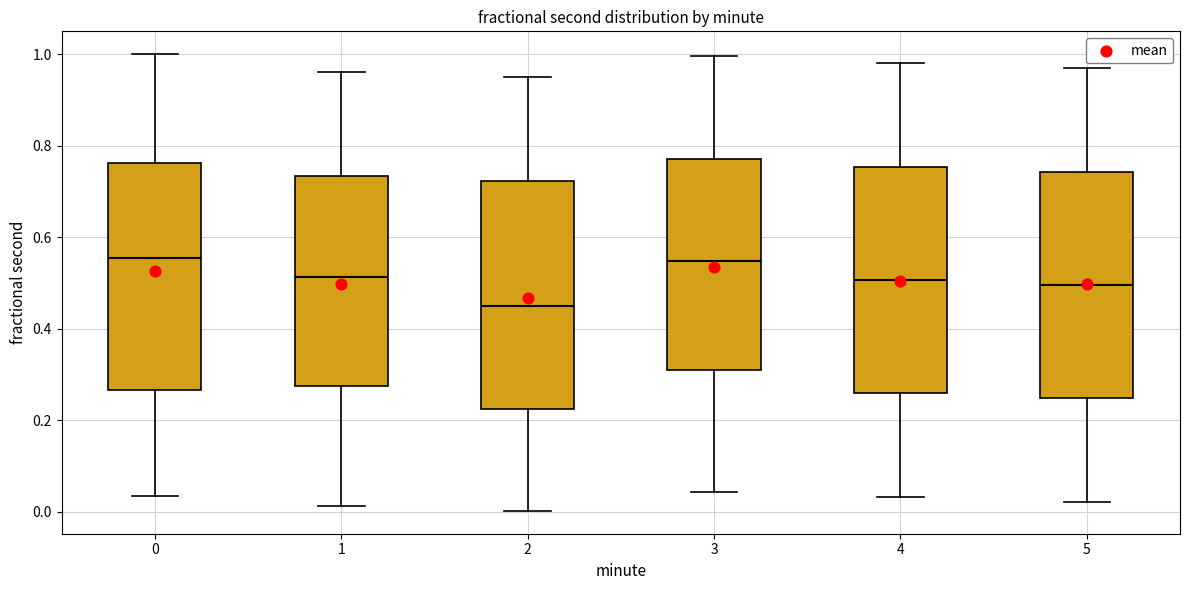

Where is the upper edge of the box at x = 0 on the y-axis? The values are not printed on the chart, so give them approximately, as read against the axis.

0.76